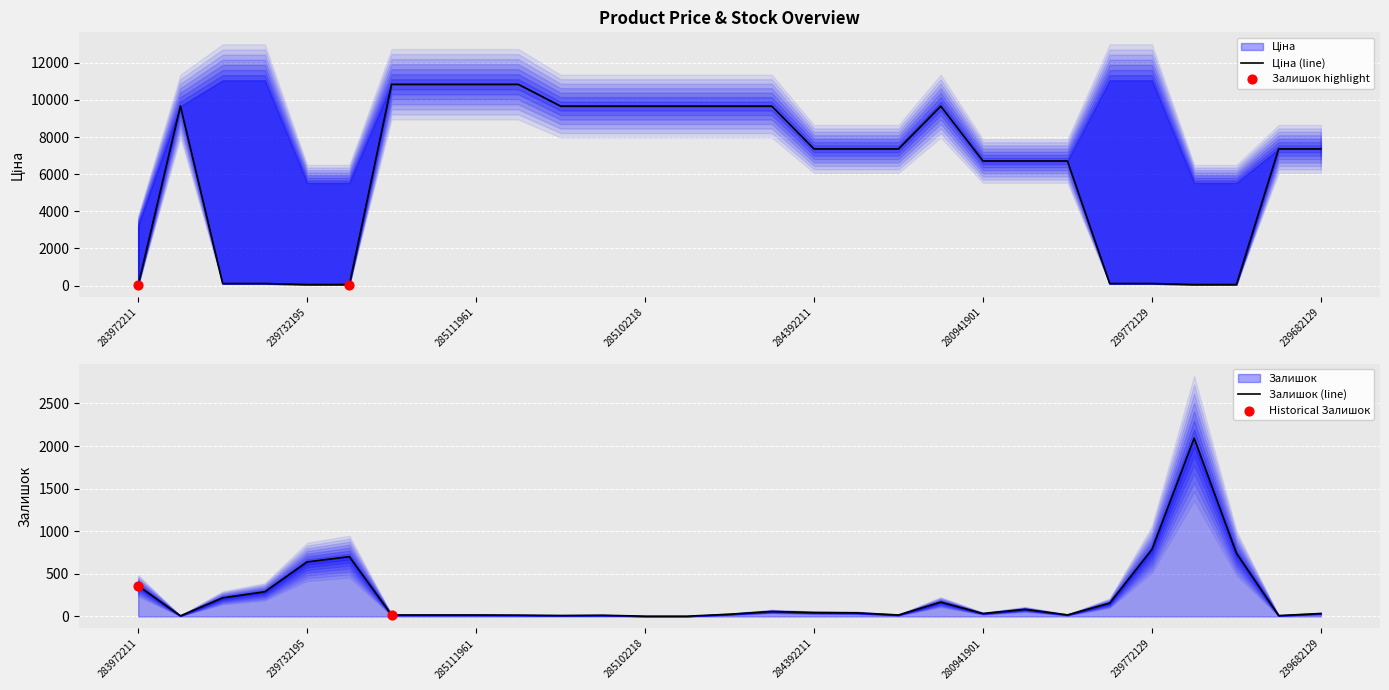

Is the value of Залишок at 285111912 greater than the value of Ціна at 239732195?

No